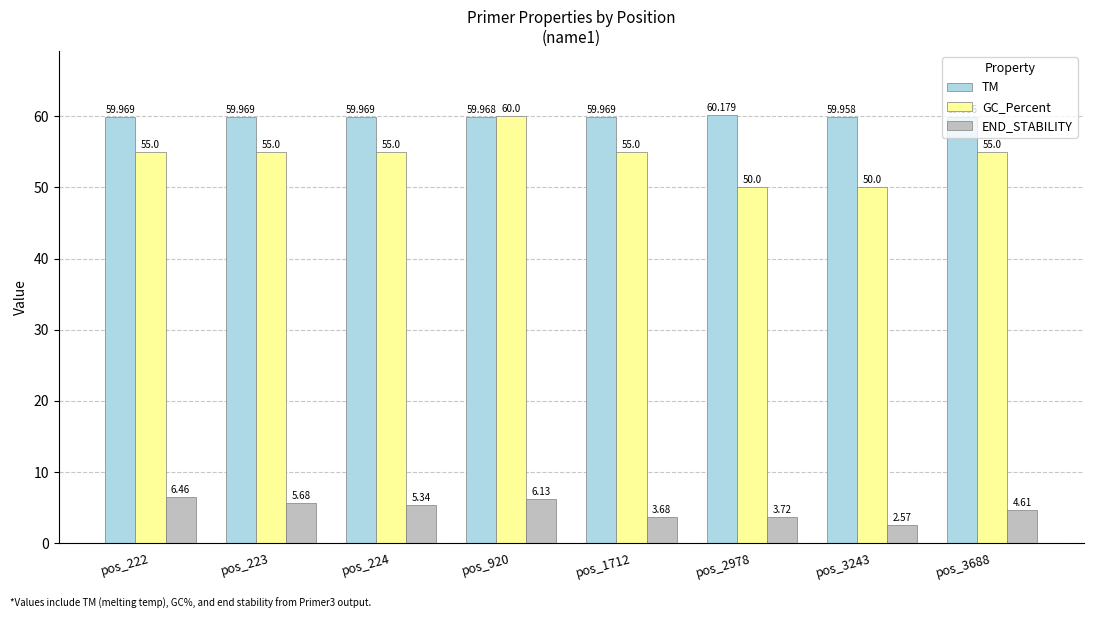

At which label is END_STABILITY closest to 4?

pos_2978